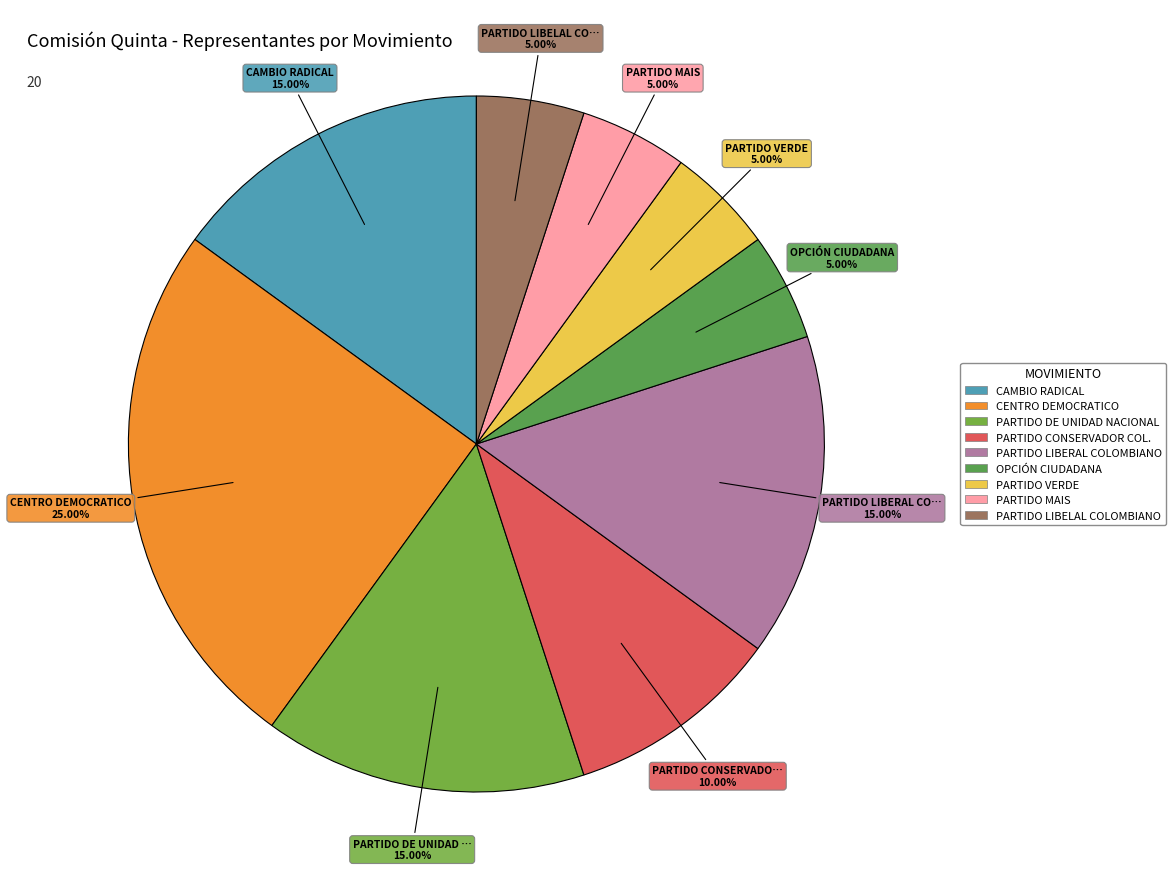

How many segments does this pie chart have?

9